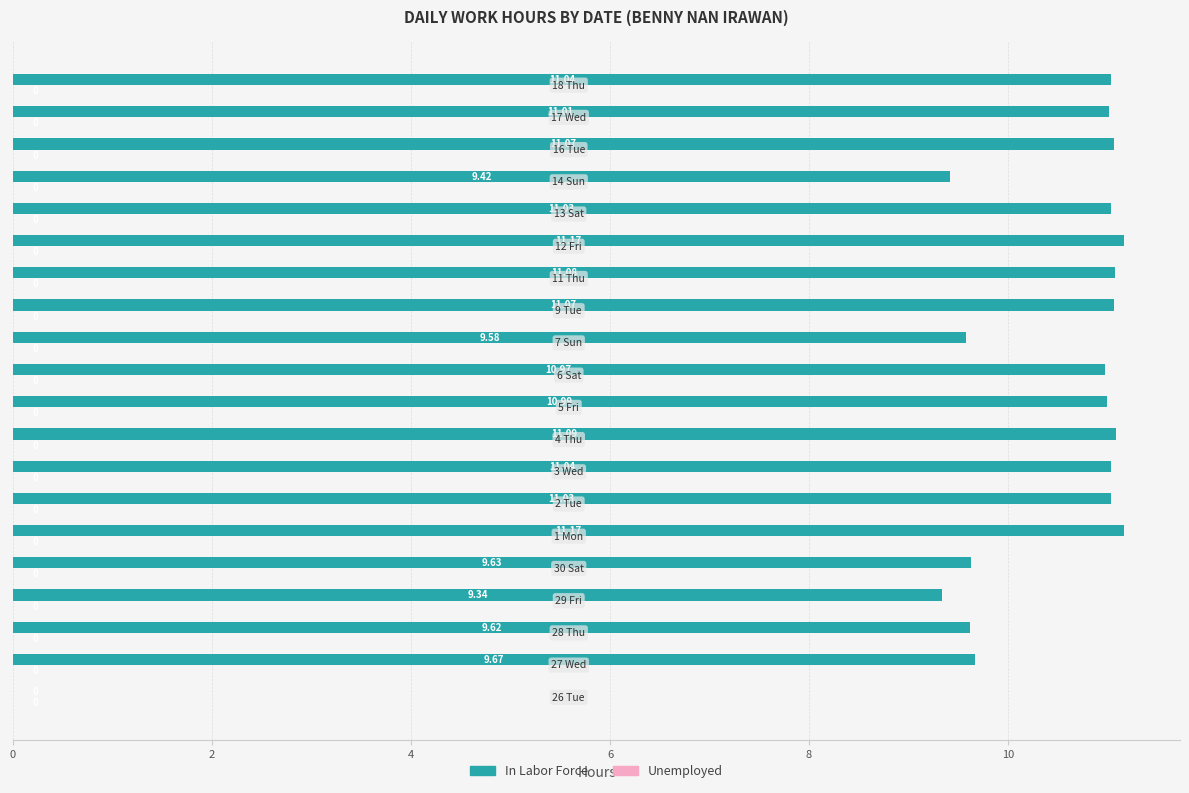

How many series are shown in this chart?

1